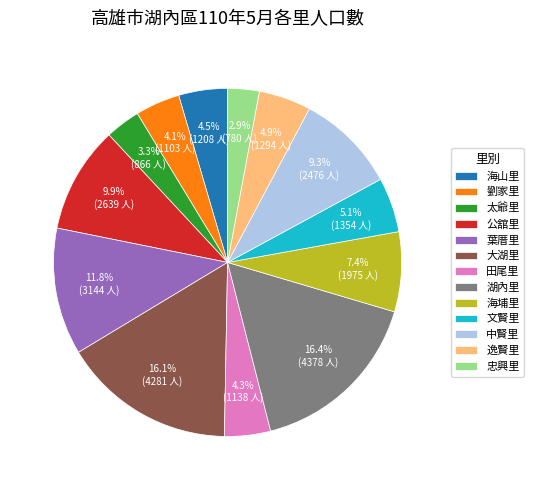

To the nearest percent, what percentage of the pie is 劉家里?

4%